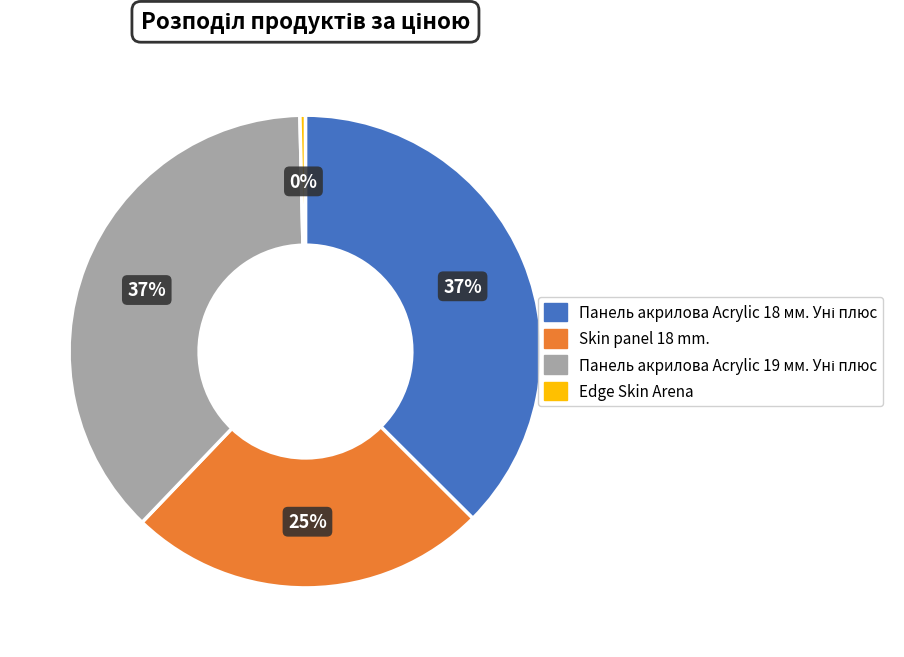

The Edge Skin Arena slice represents 15% of the pie. True or false?

False